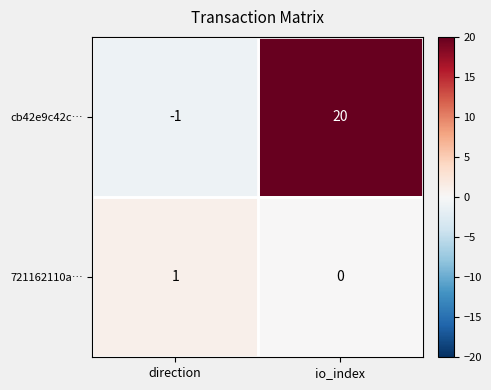

Which series changed the most between direction and io_index?

cb42e9c42c…